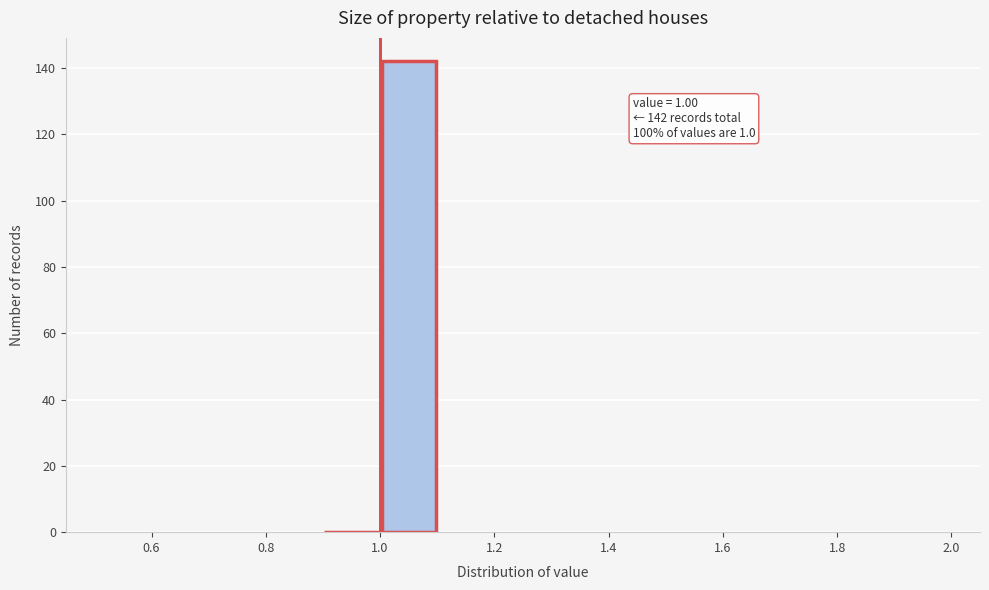

Over which range of the x-axis is the bar tallest?

1.0 to 1.1